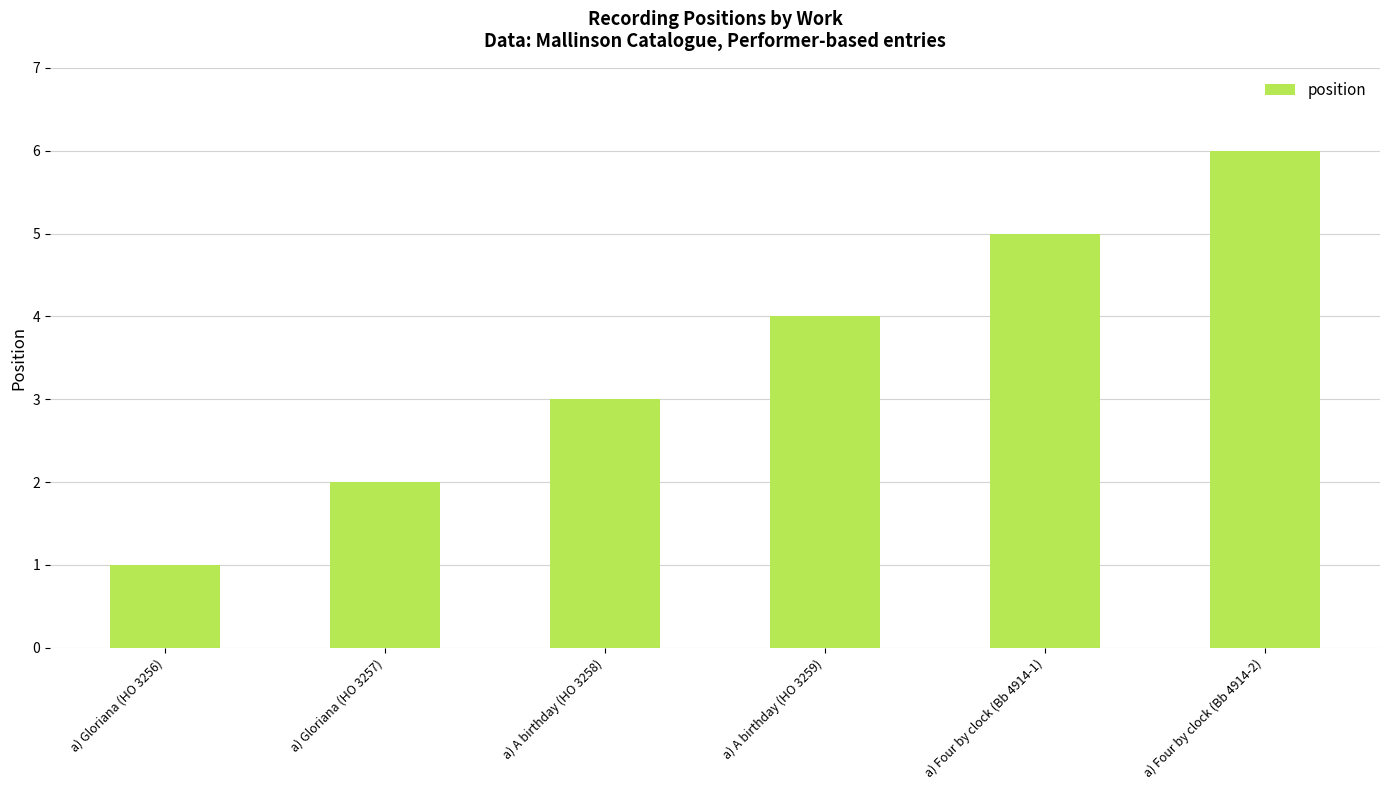

How many bars are there in total?

6